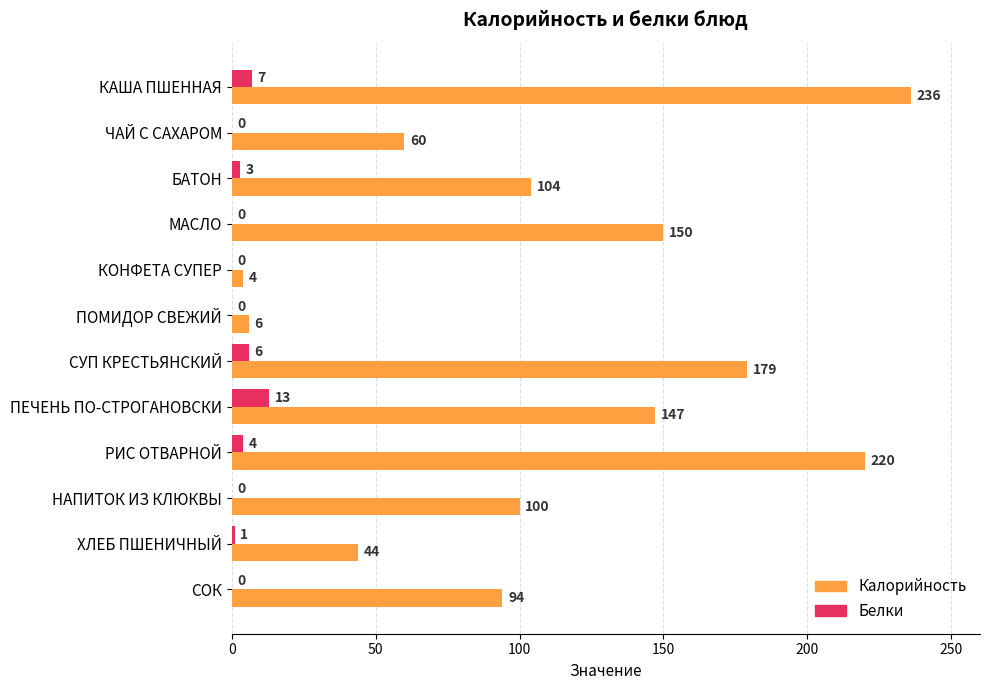

True or false: Калорийность has a value of 54 at СОК.

False